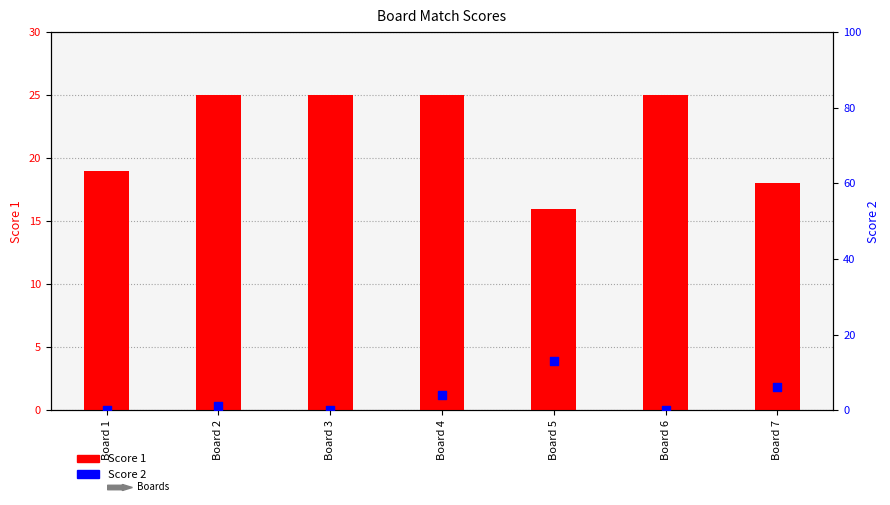

At how many categories does at least one series exceed 6?

7